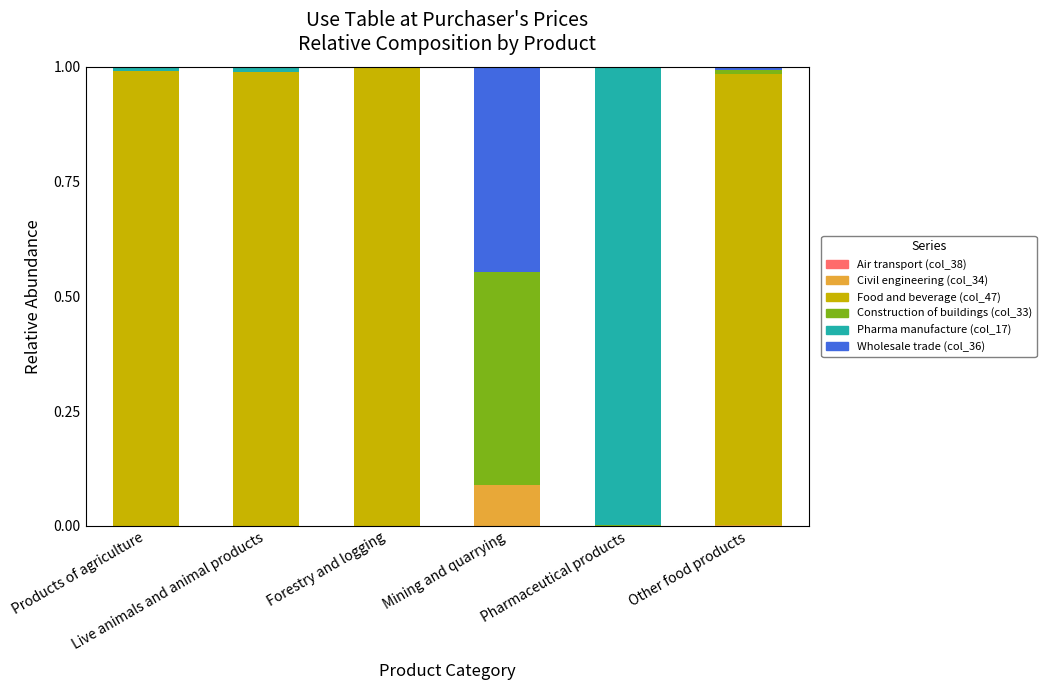

What is the label of the 6th bar from the left?

Other food products